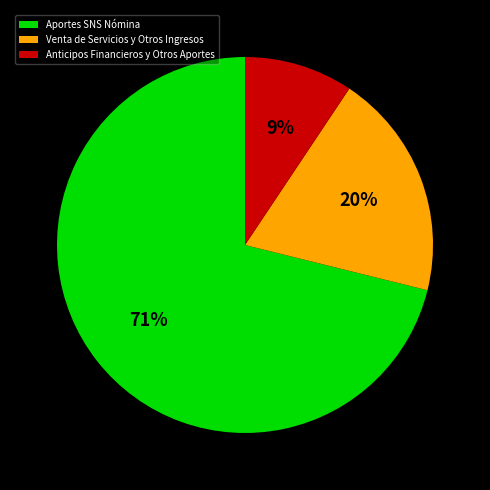

Approximately how many times larger is the value at Venta de Servicios y Otros Ingresos compared to Aportes SNS Nómina?

0.3